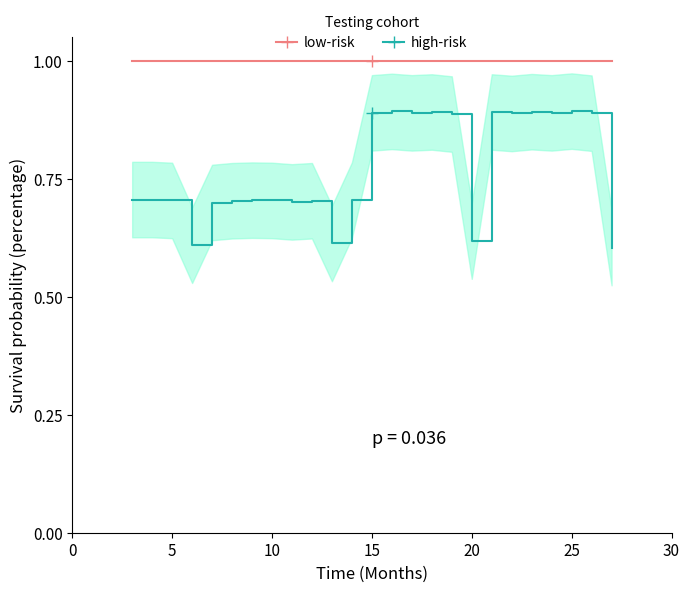

What is the minimum value for low-risk?

1.0